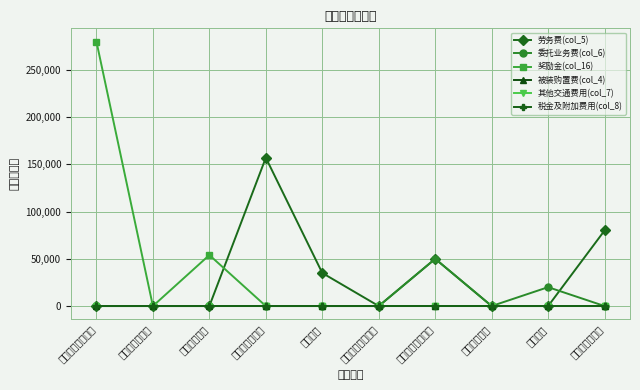

Is the value of 委托业务费(col_6) at 禁毒宣传 greater than the value of 劳务费(col_5) at 综治民调?

No